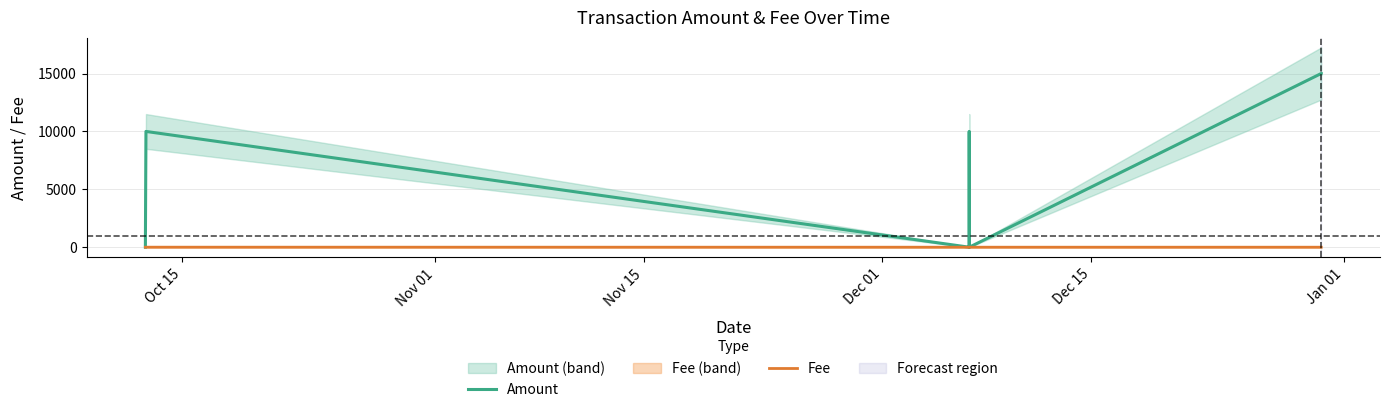

What is the difference between the Amount values at Jan 01 and Dec 15?

15000.0